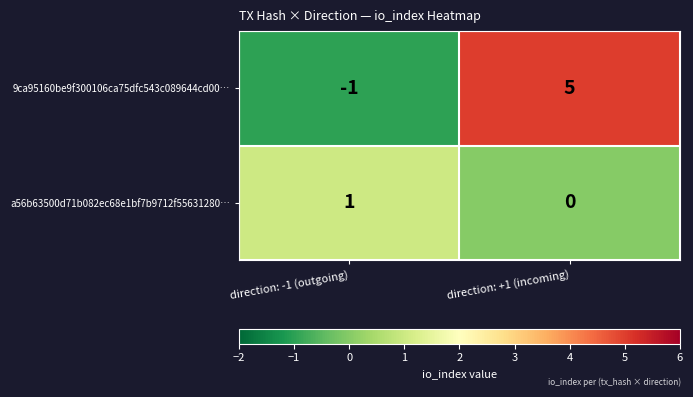

What is the sum of the 9ca95160be9f300106ca75dfc543c089644cd00… values at direction: +1 (incoming) and direction: -1 (outgoing)?

4